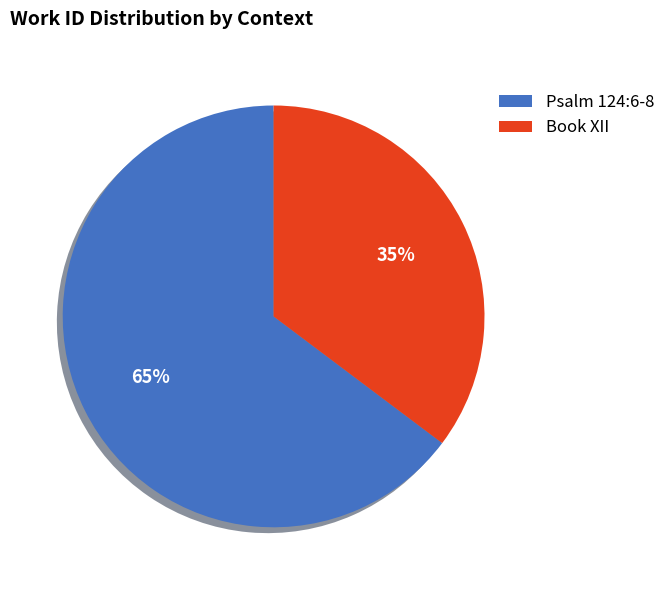

Is it true that Book XII is 43% of the pie?

False